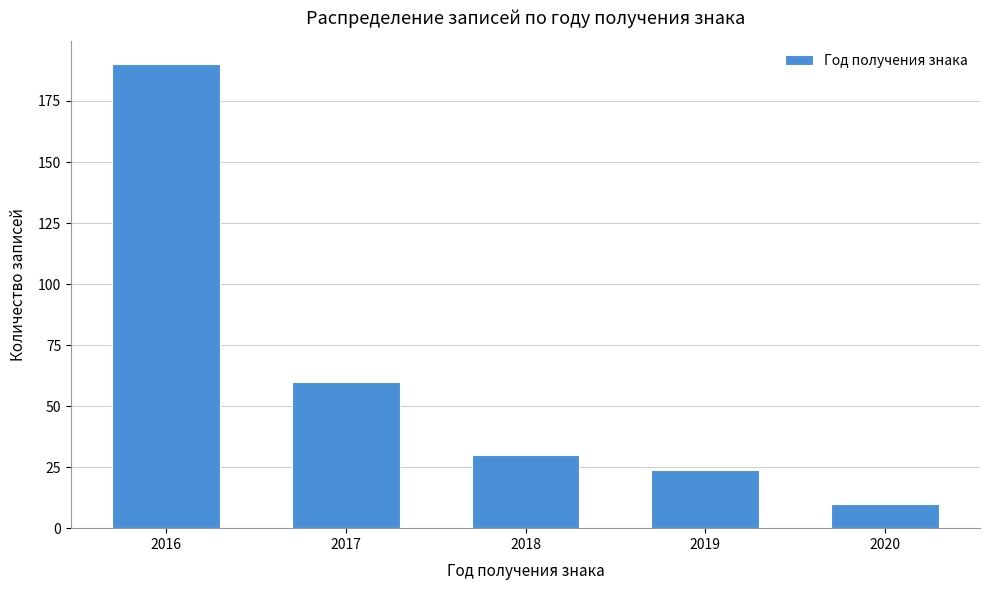

Reading left to right, transcribe all the data shown in this chart.

190	60	30	24	10